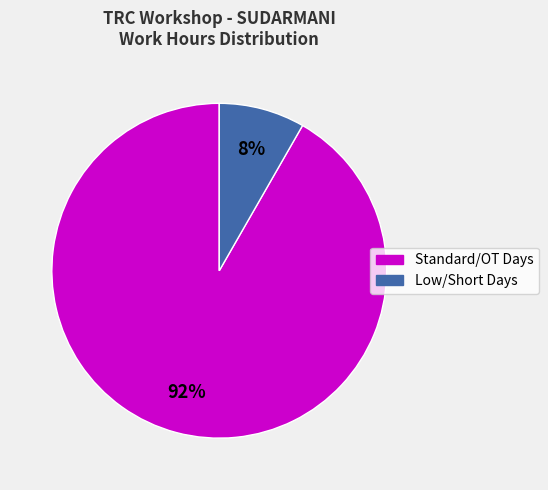

To the nearest percent, what is the average slice percentage?

50%